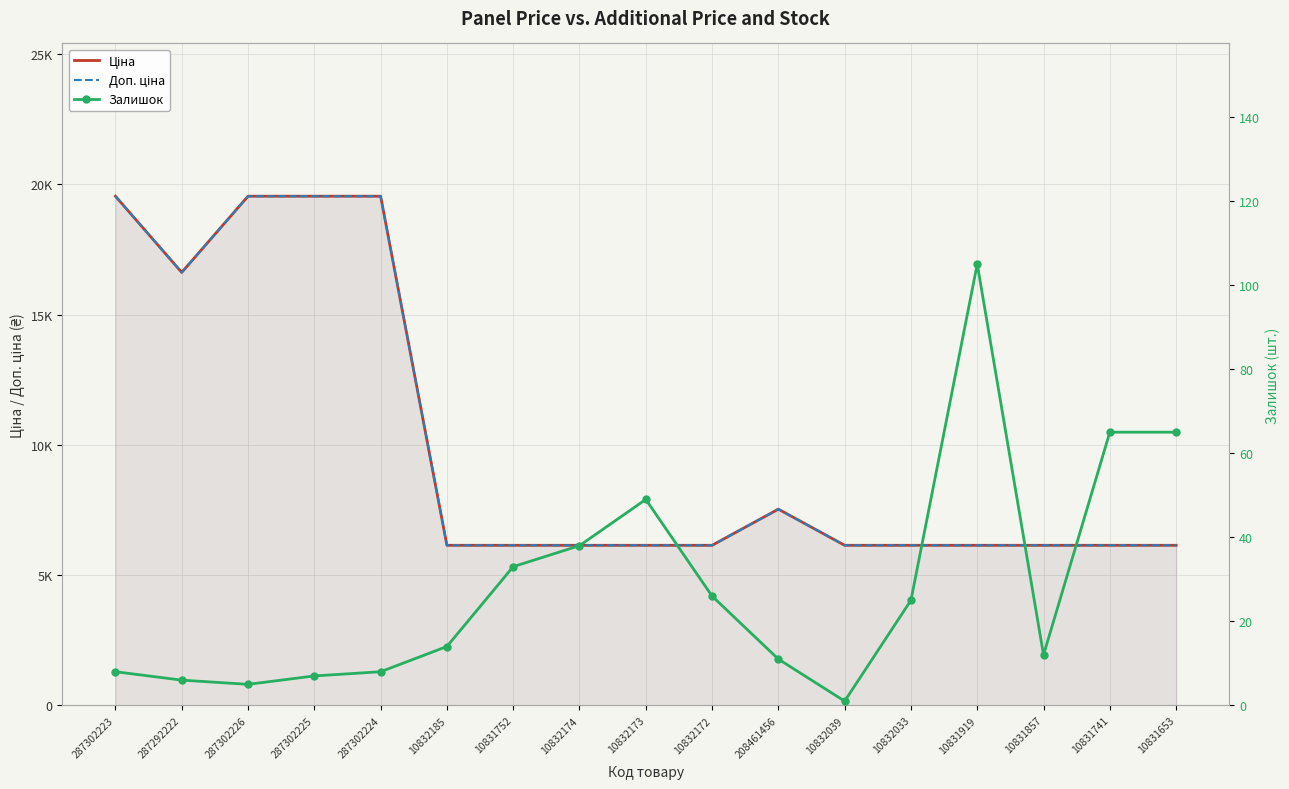

Which category has the lowest value in the Ціна series?

10832185